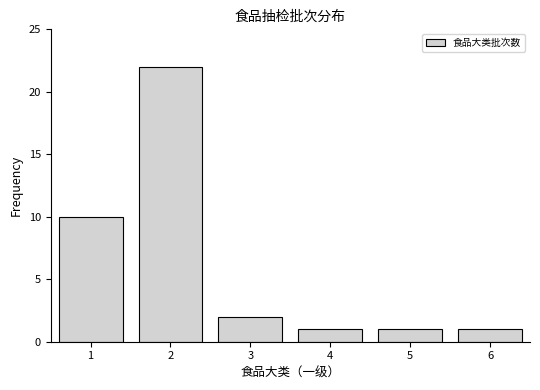

Over which range of the x-axis is the bar tallest?

1.5 to 2.5